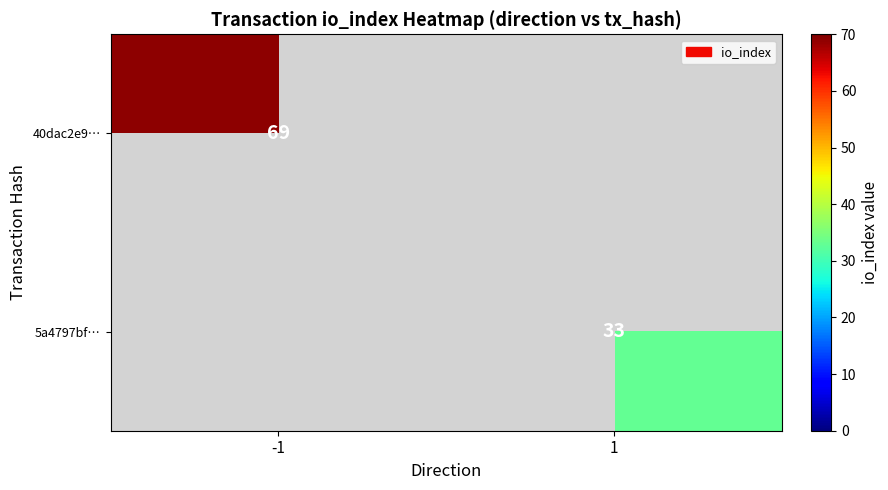

Is it true that 5a4797bf… equals 33 at 1?

True